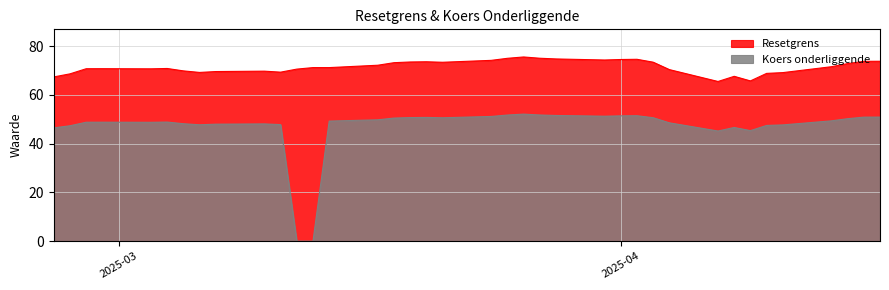

True or false: Koers onderliggende and Resetgrens cross at least once.

False